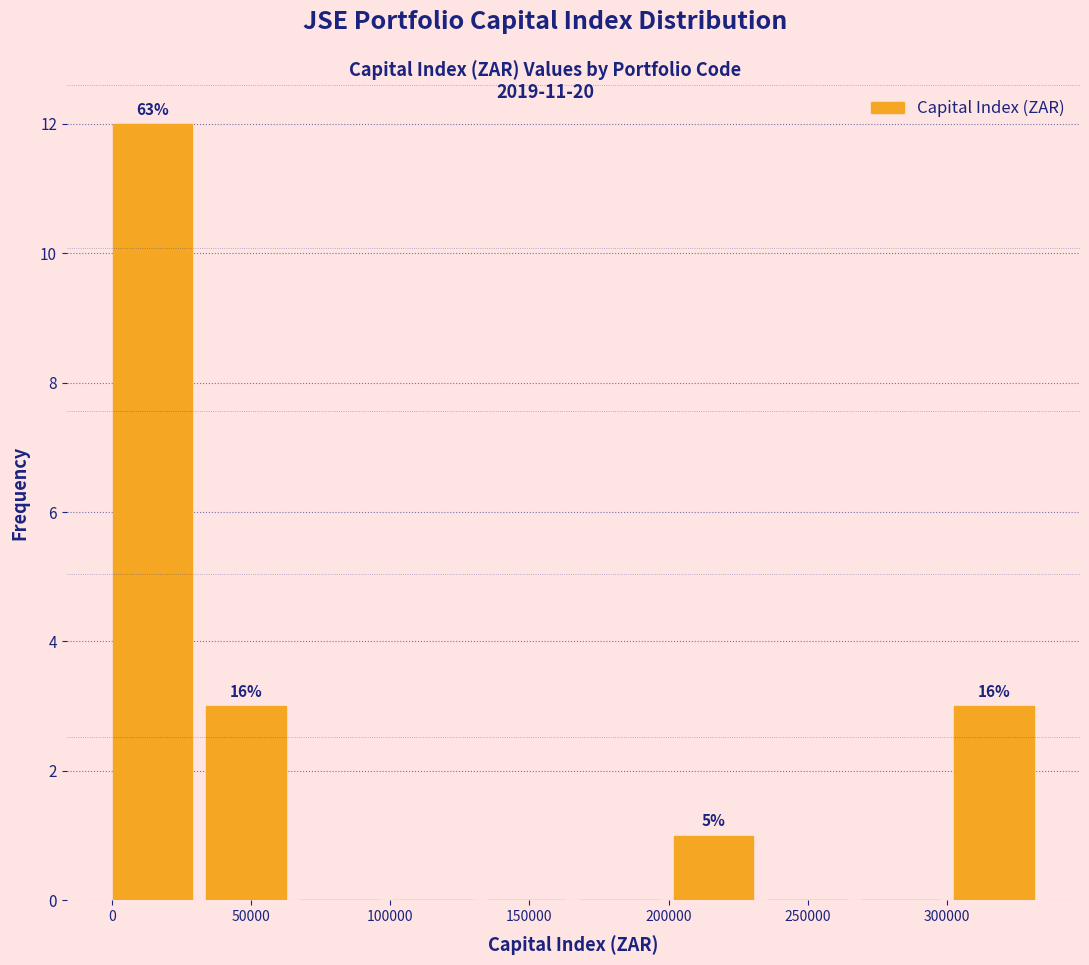

Over which range of the x-axis is the bar tallest?

0 to 35000